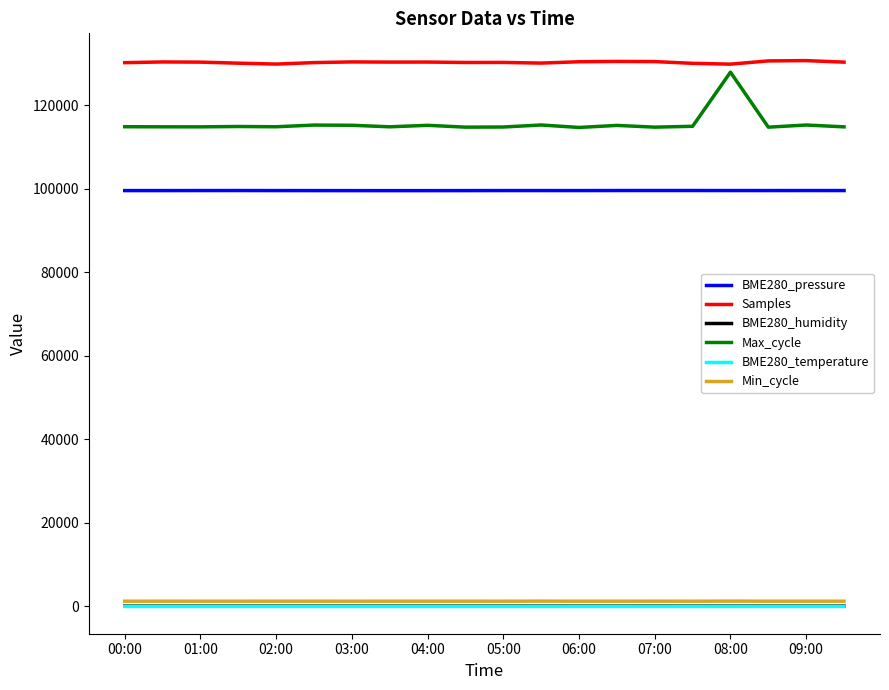

True or false: Samples and Min_cycle intersect in this chart.

False